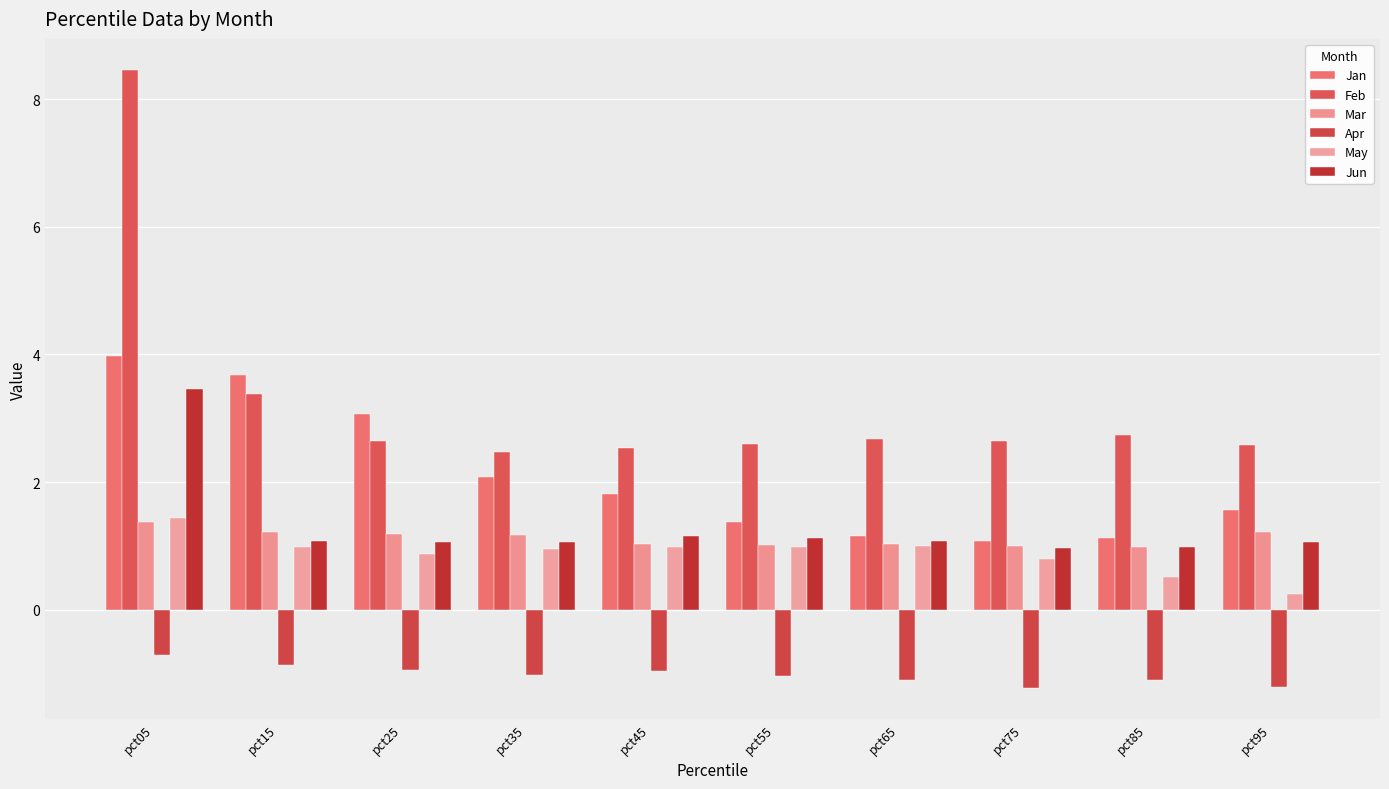

What is the value of the Apr bar at the 3rd from the left?

-0.9